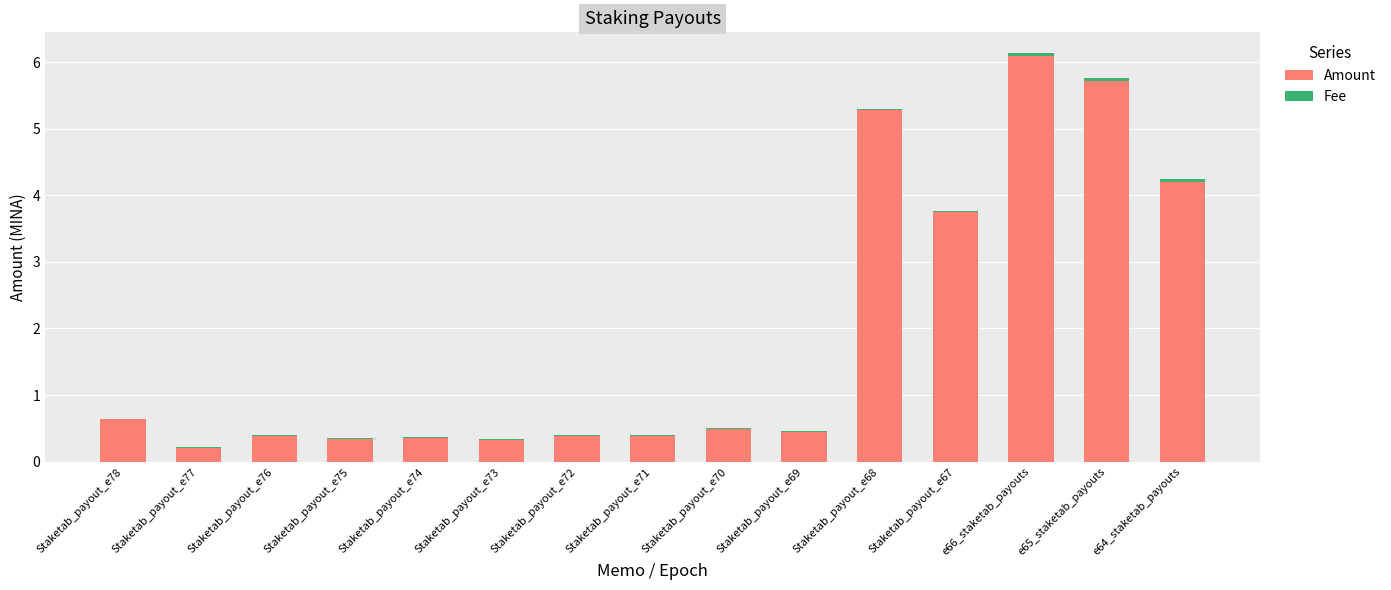

At which label does Amount reach its peak?

e66_staketab_payouts